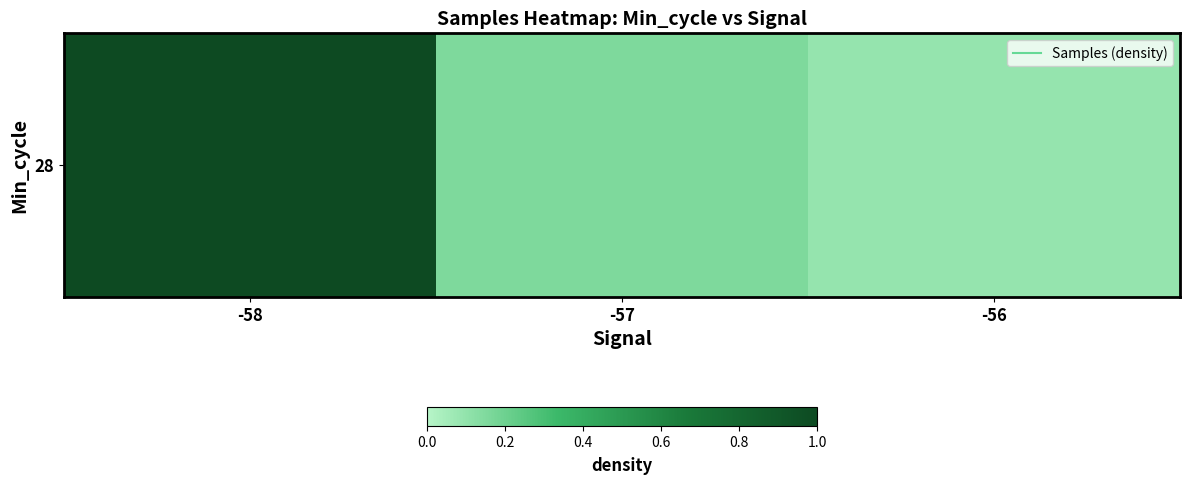

What is the change in value from -58 to -56?

-0.9